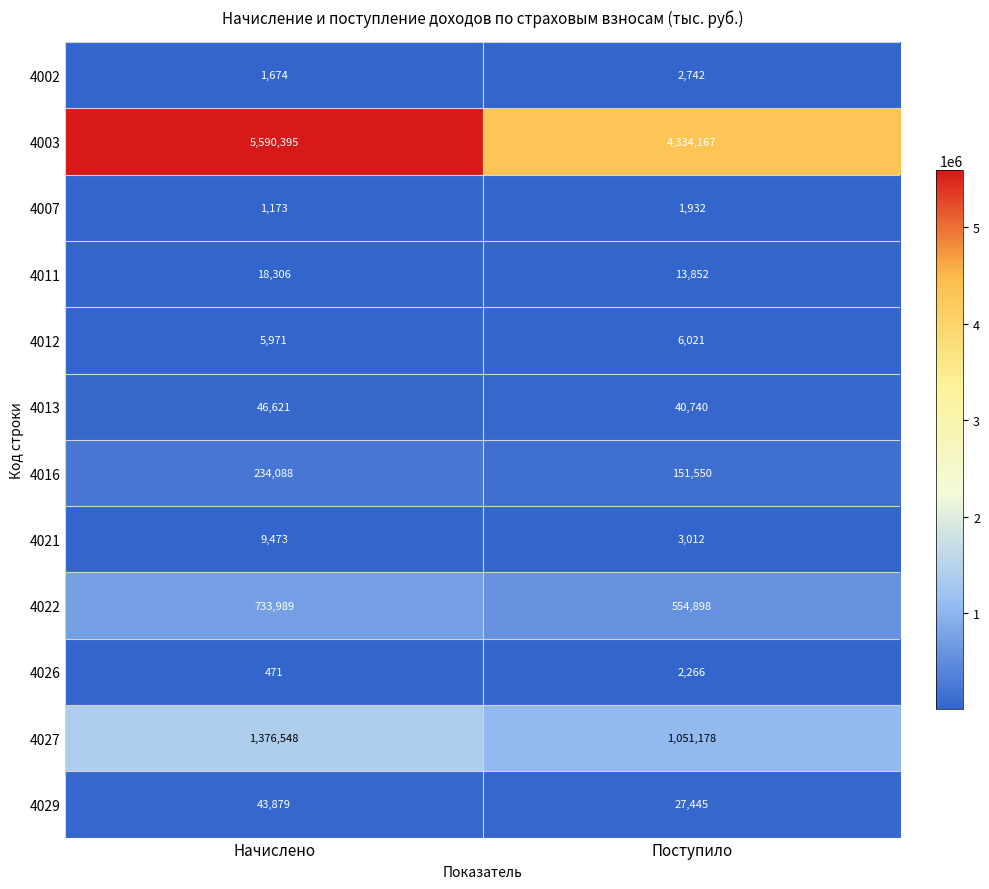

What is the total value across all series at Поступило?

6189803